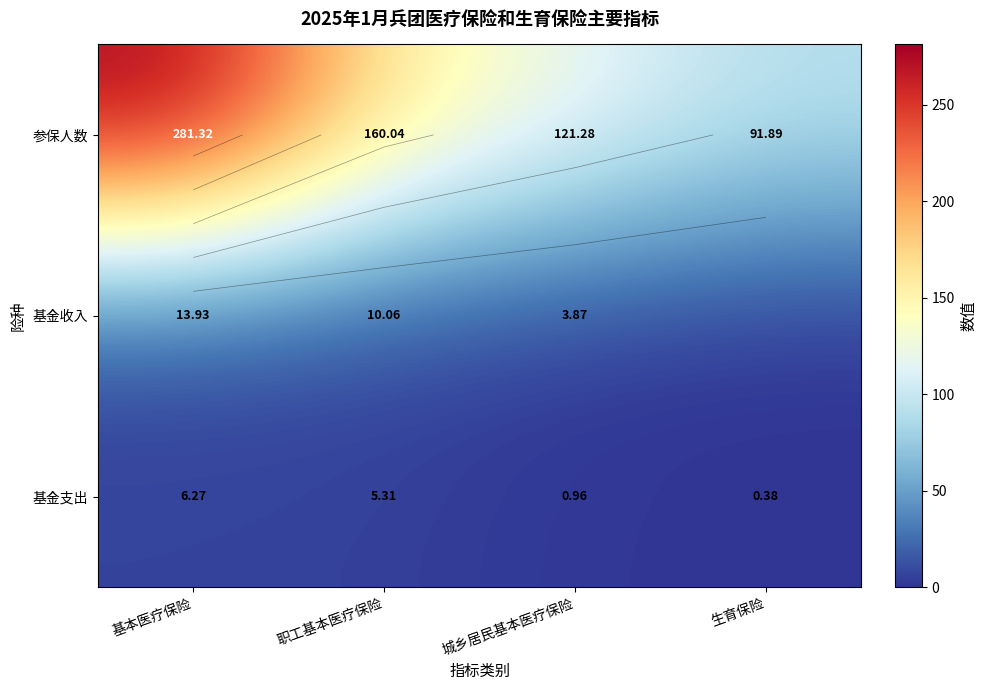

What is the maximum value shown in the chart?

281.3